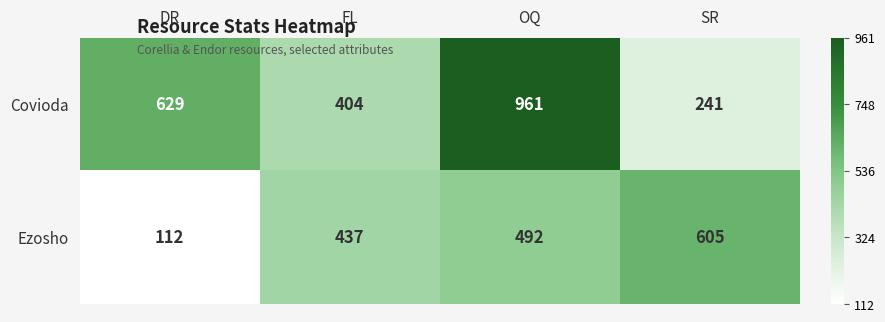

Reading right to left, list all the values displayed in this chart.

Covioda: SR=241	OQ=961	FL=404	DR=629
Ezosho: SR=605	OQ=492	FL=437	DR=112